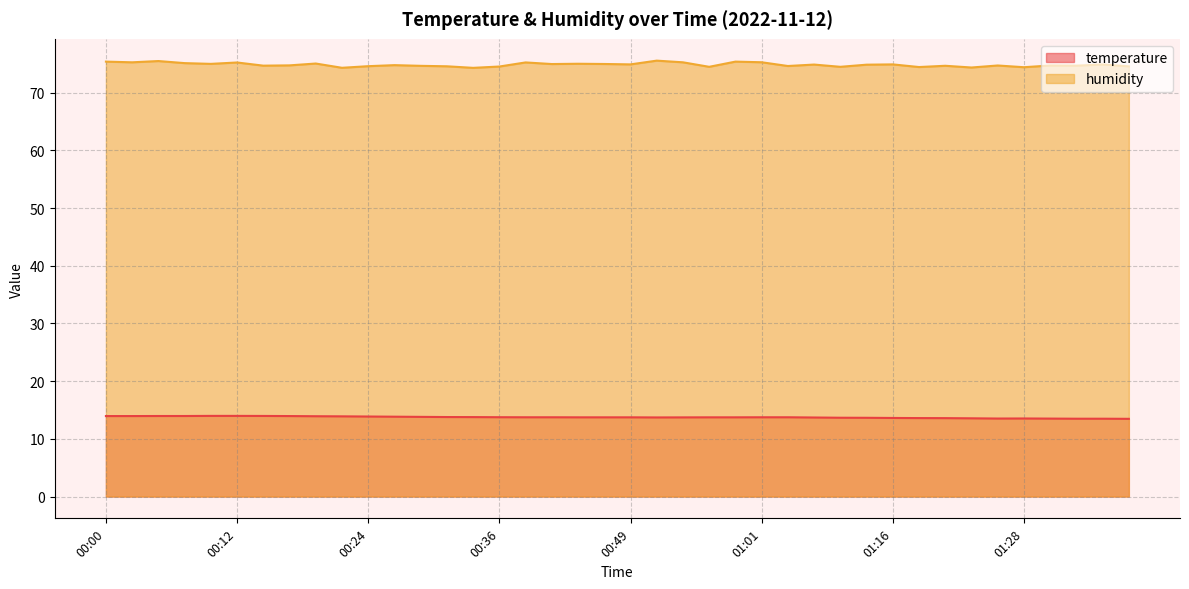

Does the chart have visible grid lines?

Yes